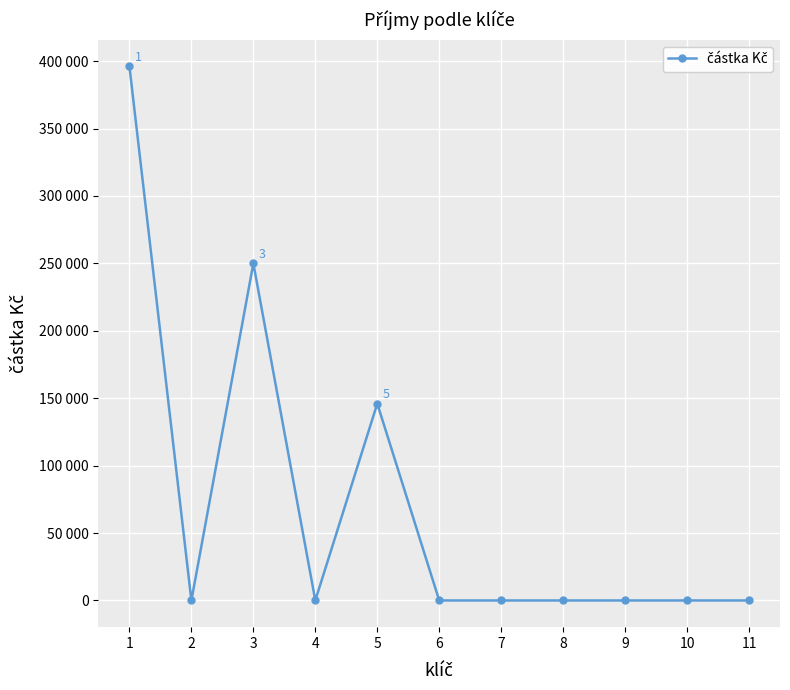

What is the greatest value displayed?

396000